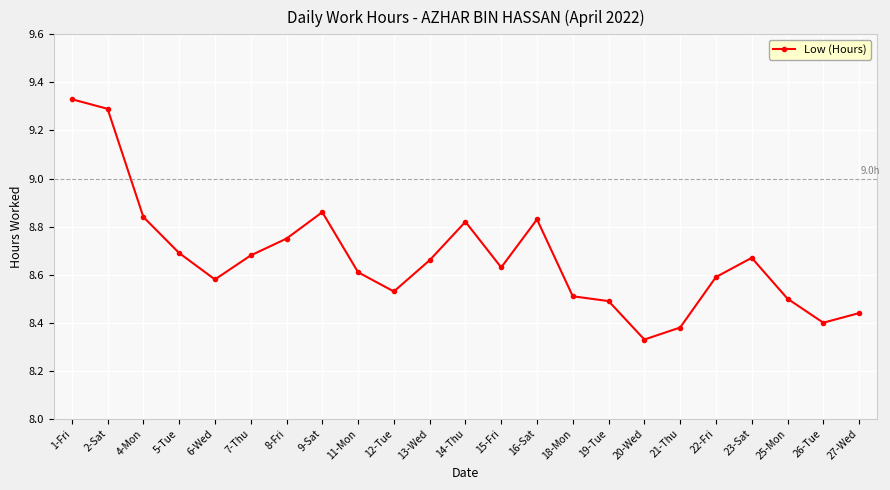

Which has a higher value, 26-Tue or 8-Fri?

8-Fri